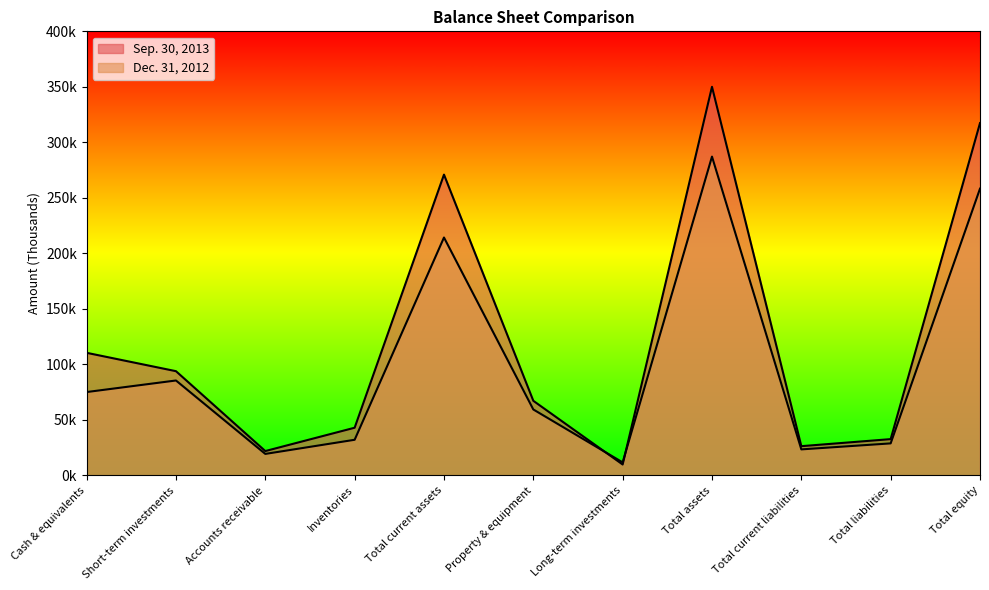

How many lines are shown in the chart?

2